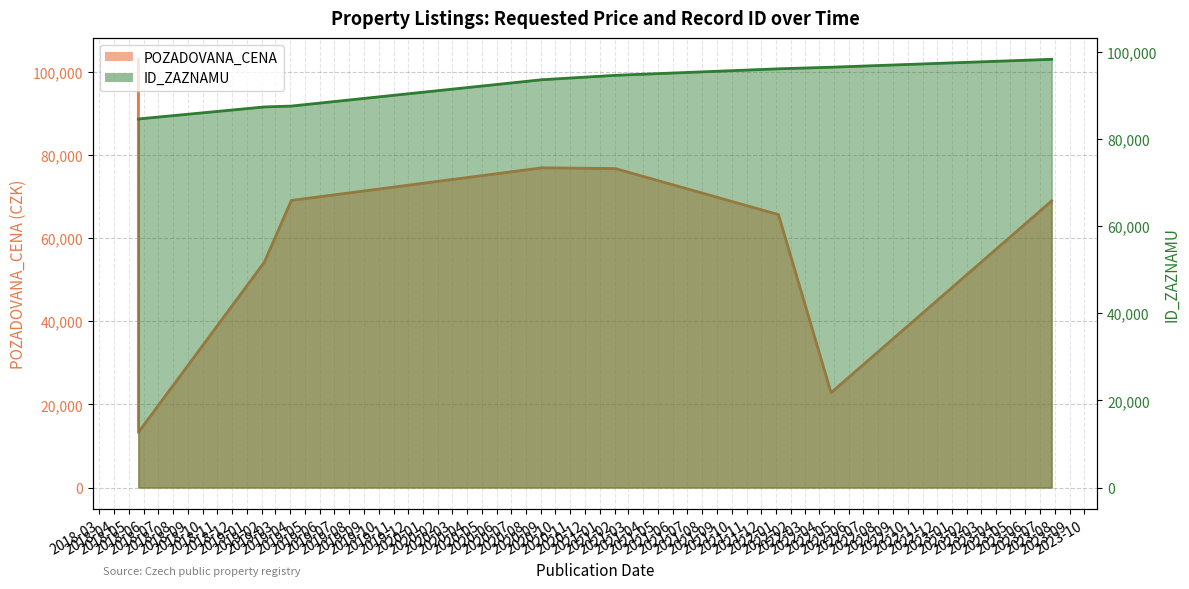

Rank the categories by POZADOVANA_CENA value from highest to lowest.

2018-05-21, 2020-09-03, 2021-02-02, 2019-04-03, 2023-07-26, 2022-01-06, 2019-02-06, 2022-04-25, 2018-05-21